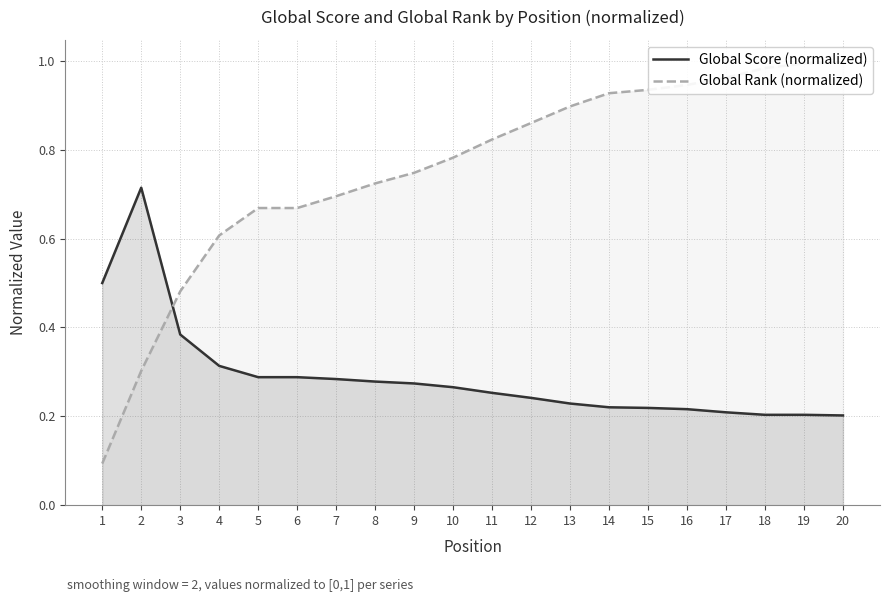

What is the difference between the highest and lowest values at 12?

0.6